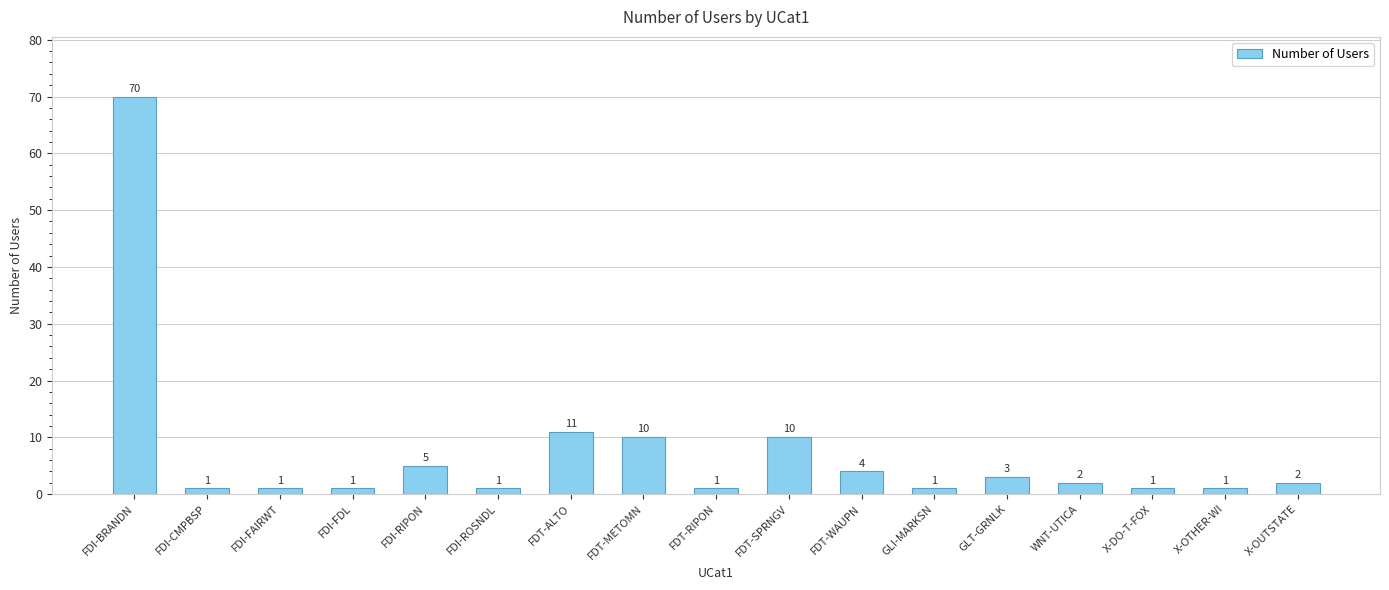

Where is the data nearest to the value 35?

FDT-ALTO